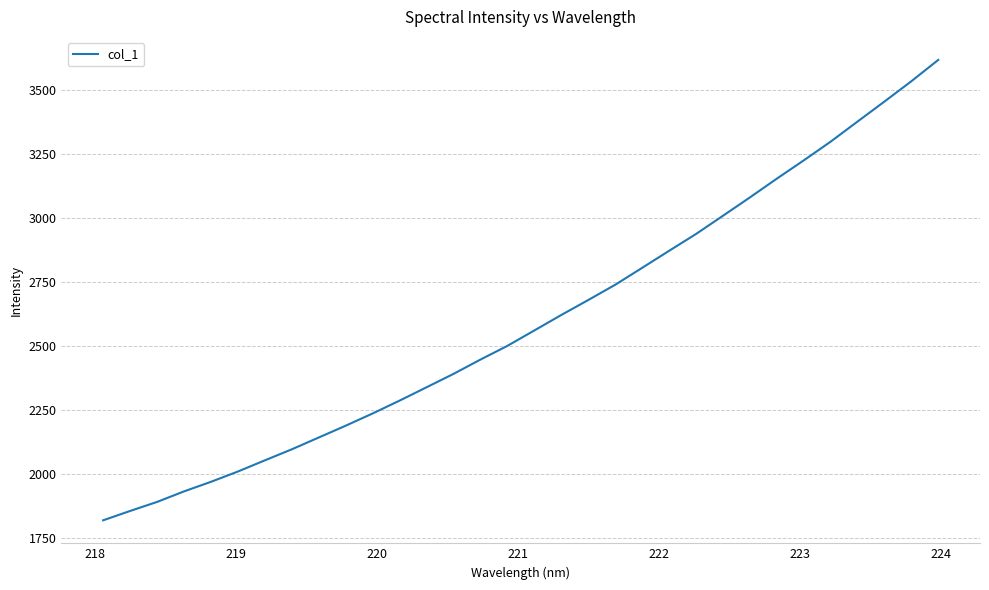

What is the difference between the maximum and minimum values?

1799.8